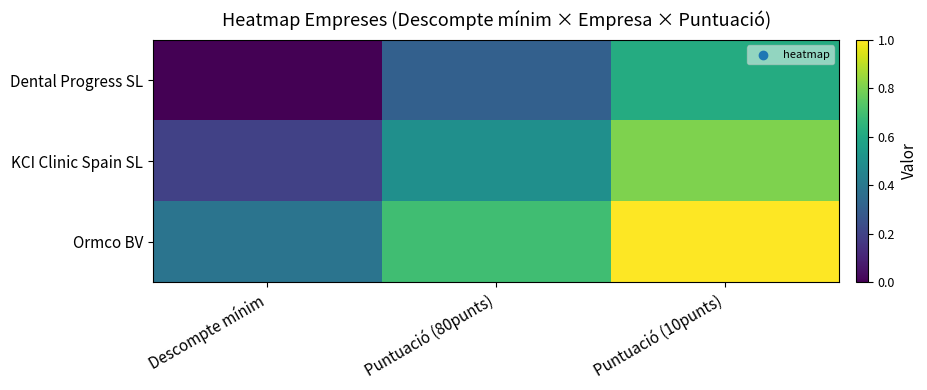

List the series in order of their peak value, lowest first.

Dental Progress SL, KCI Clinic Spain SL, Ormco BV